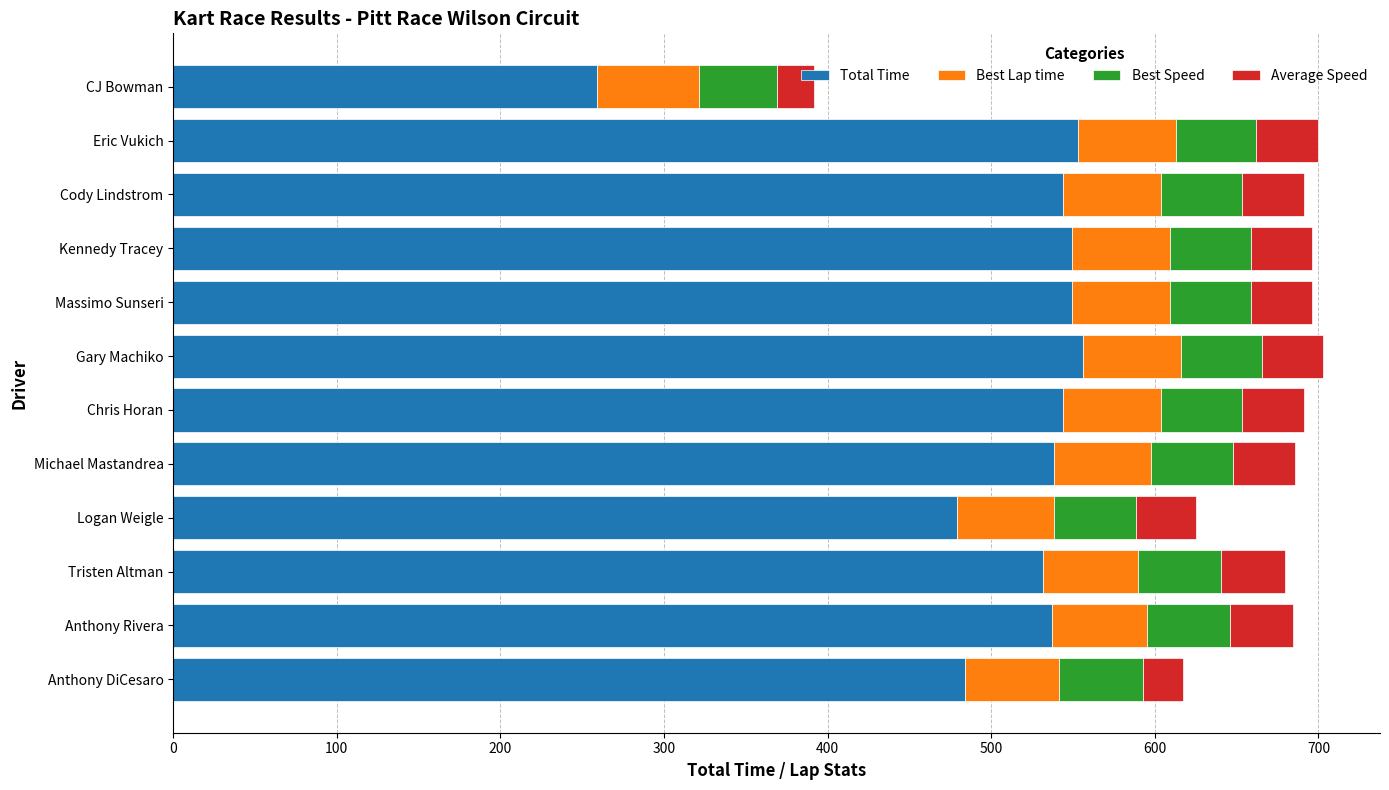

Which category has the lowest value in the Total Time series?

CJ Bowman